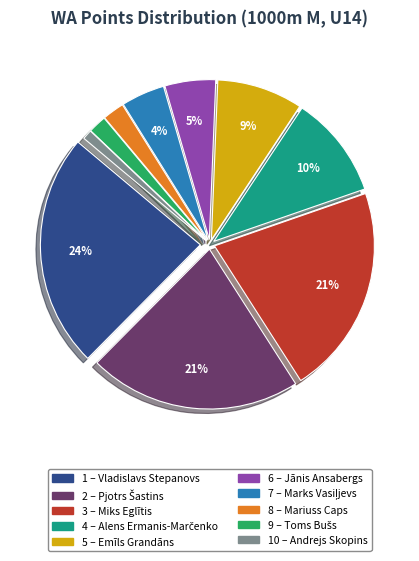

Does any single category account for the majority?

No